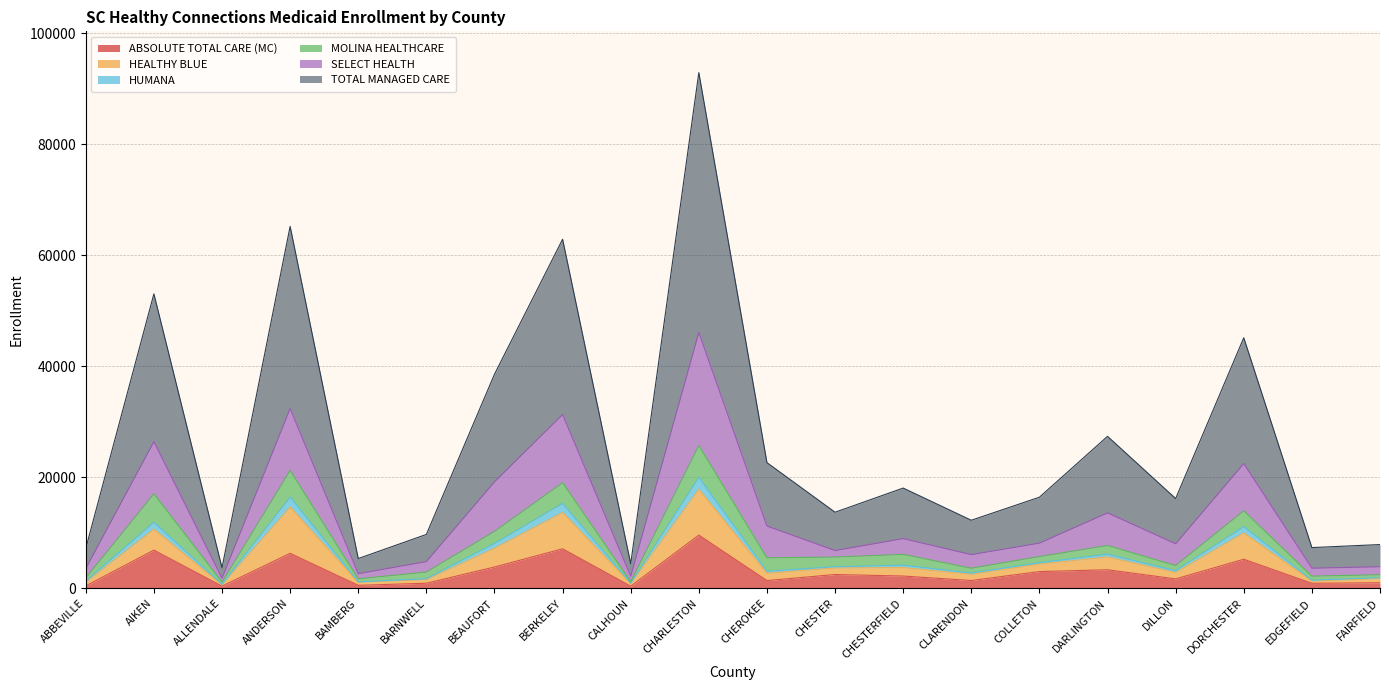

True or false: HEALTHY BLUE and ABSOLUTE TOTAL CARE (MC) intersect in this chart.

False